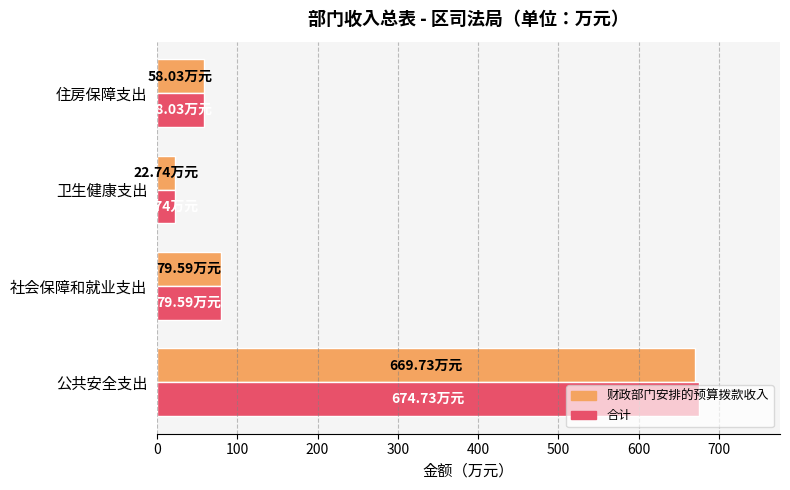

Which series has the largest range (max minus min)?

合计